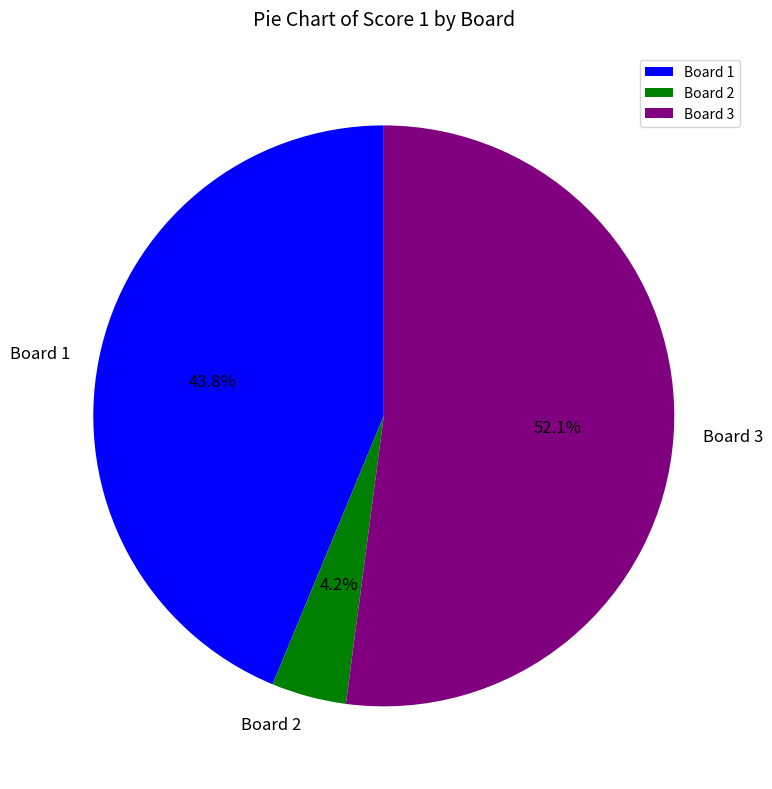

What percentage is the Board 3 slice, to the nearest percent?

52%